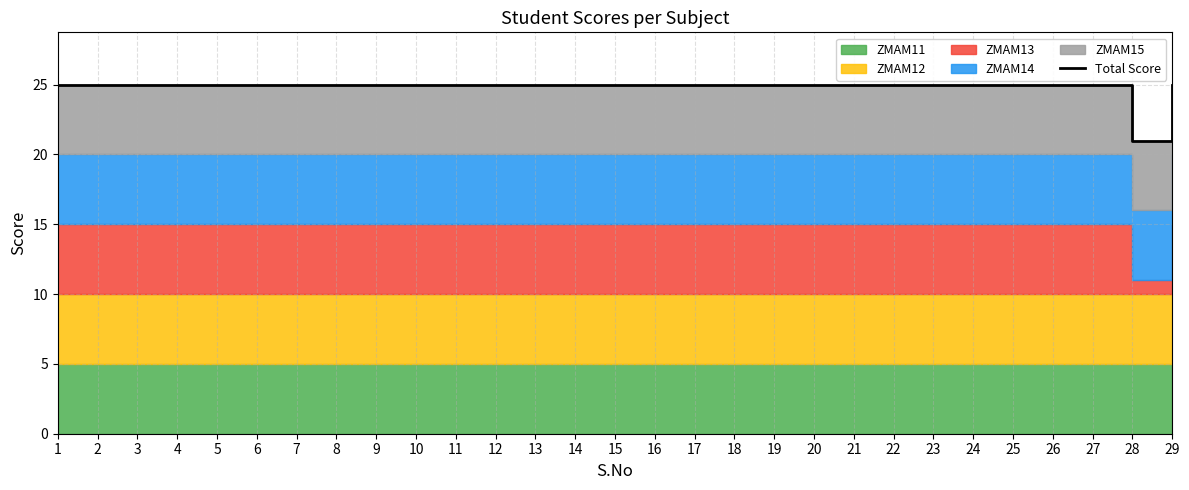

What is the maximum value shown in the chart?

25